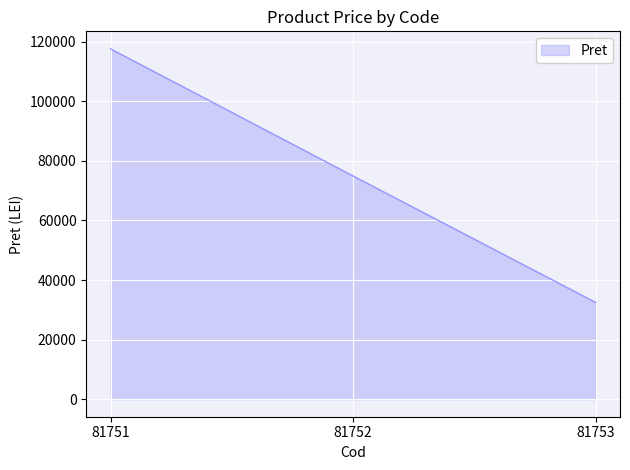

What is the maximum value shown in the chart?

117624